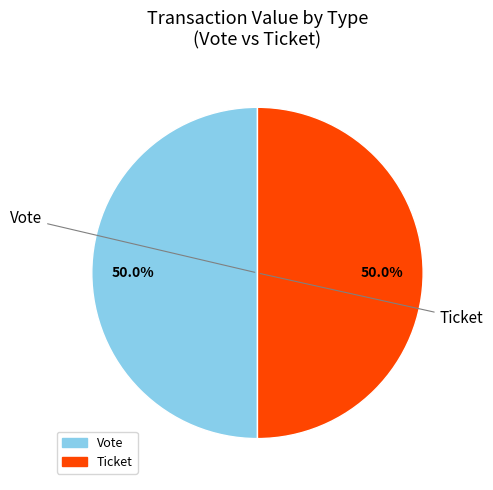

To the nearest percent, what is the difference between the largest and smallest slice percentages?

0%